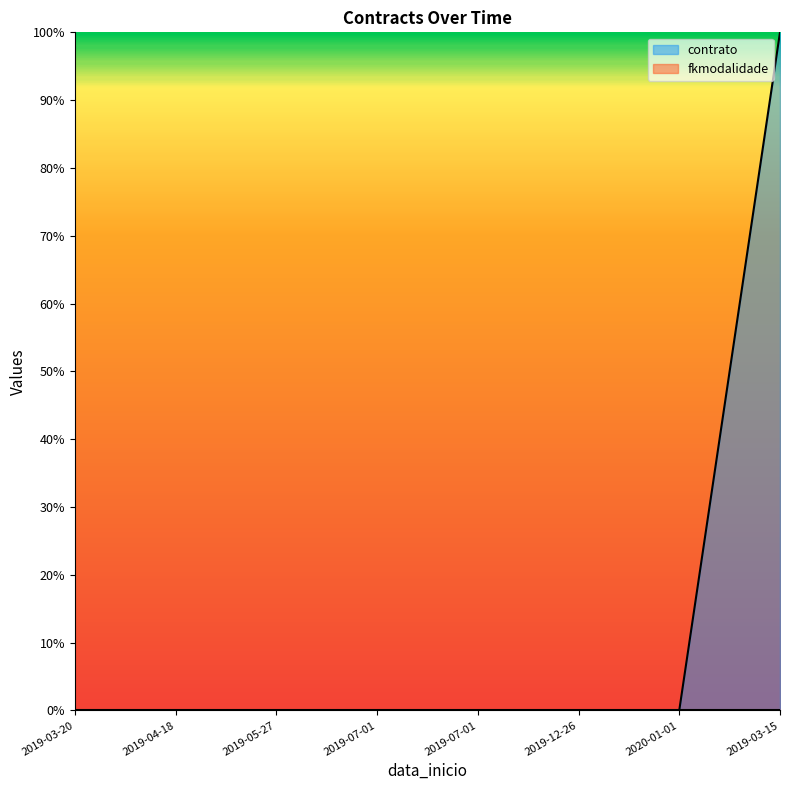

At which category does the chart reach its minimum across all series?

2019-03-20